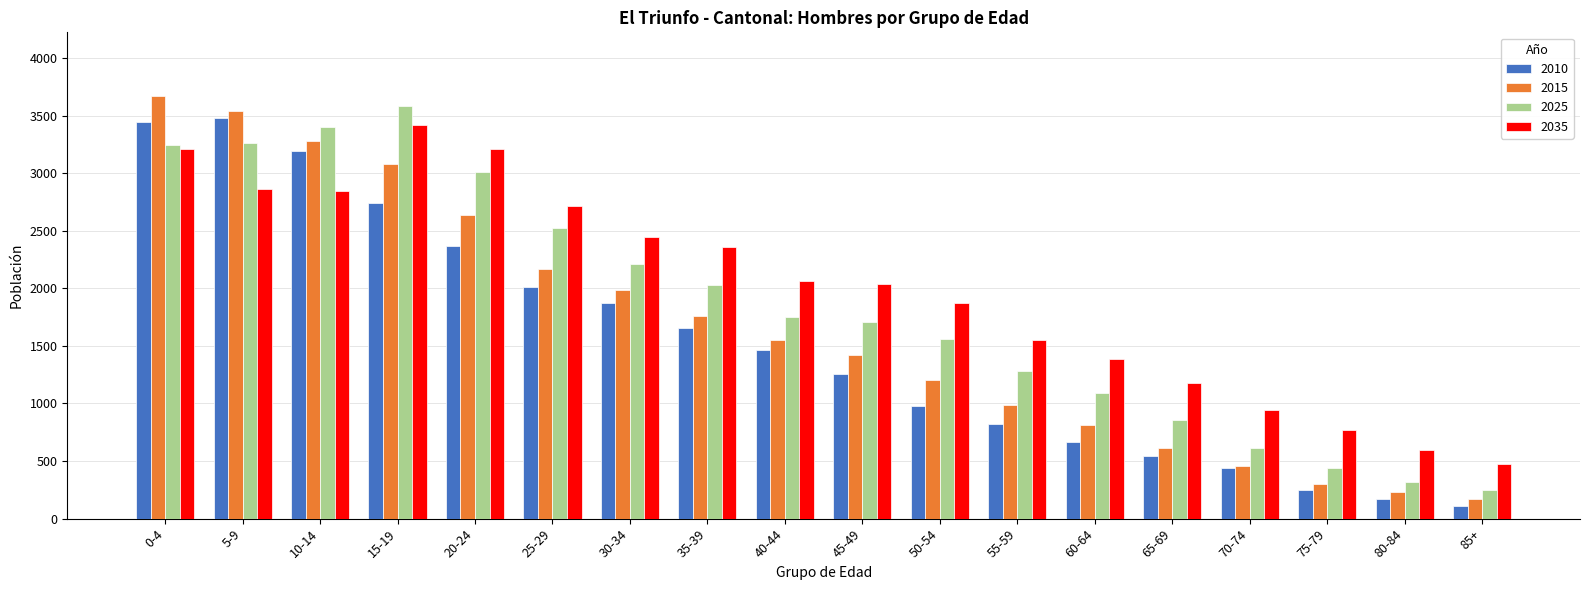

What is the sum of the 2035 values at 5-9 and 15-19?

6284